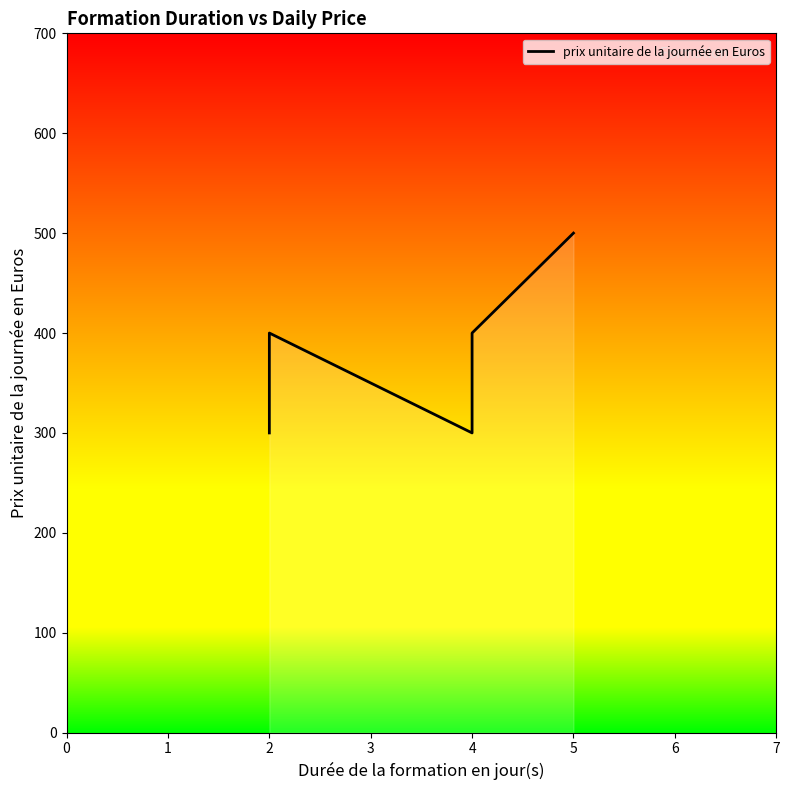

How many points are higher than both their immediate neighbors (excluding endpoints)?

1